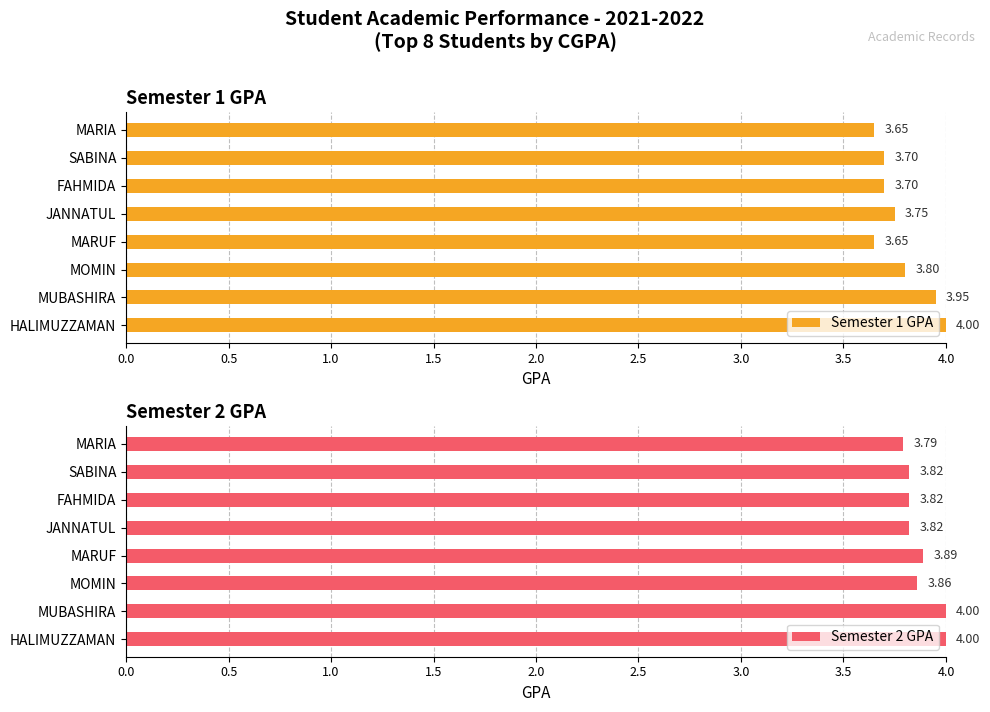

What is the sum of all Semester 1 GPA values?

30.2